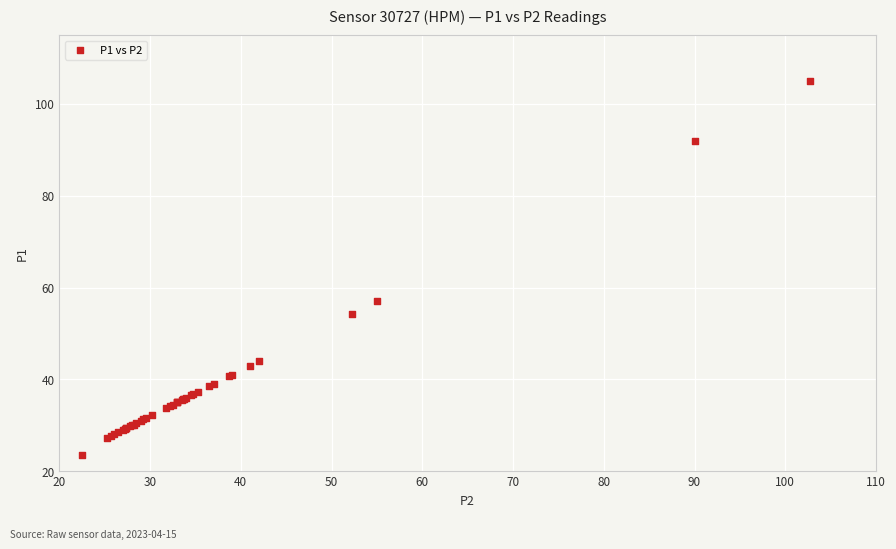

What Y value in the scatter plot is closest to 64?

57.0